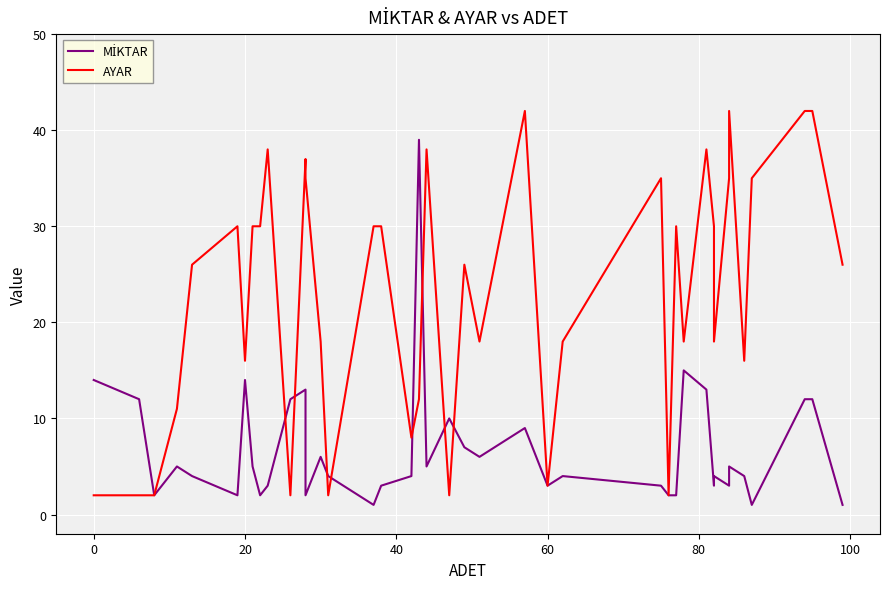

How many interior local valleys does the MİKTAR series have?

11